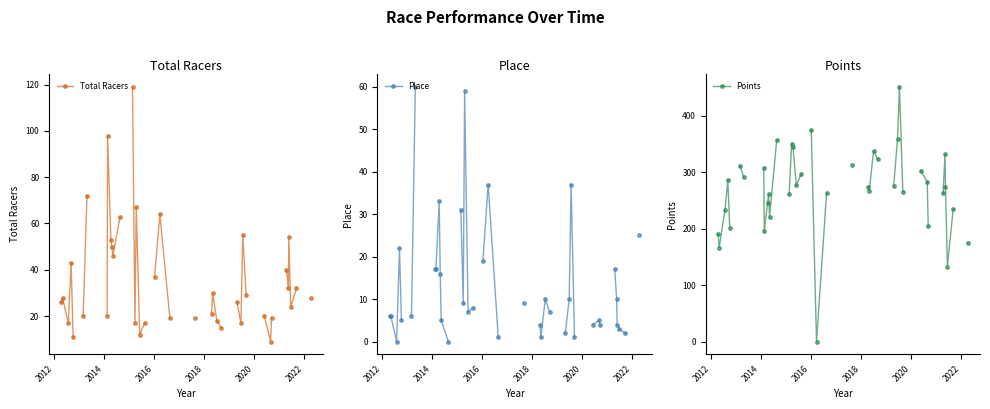

Count the number of data series in this chart.

3